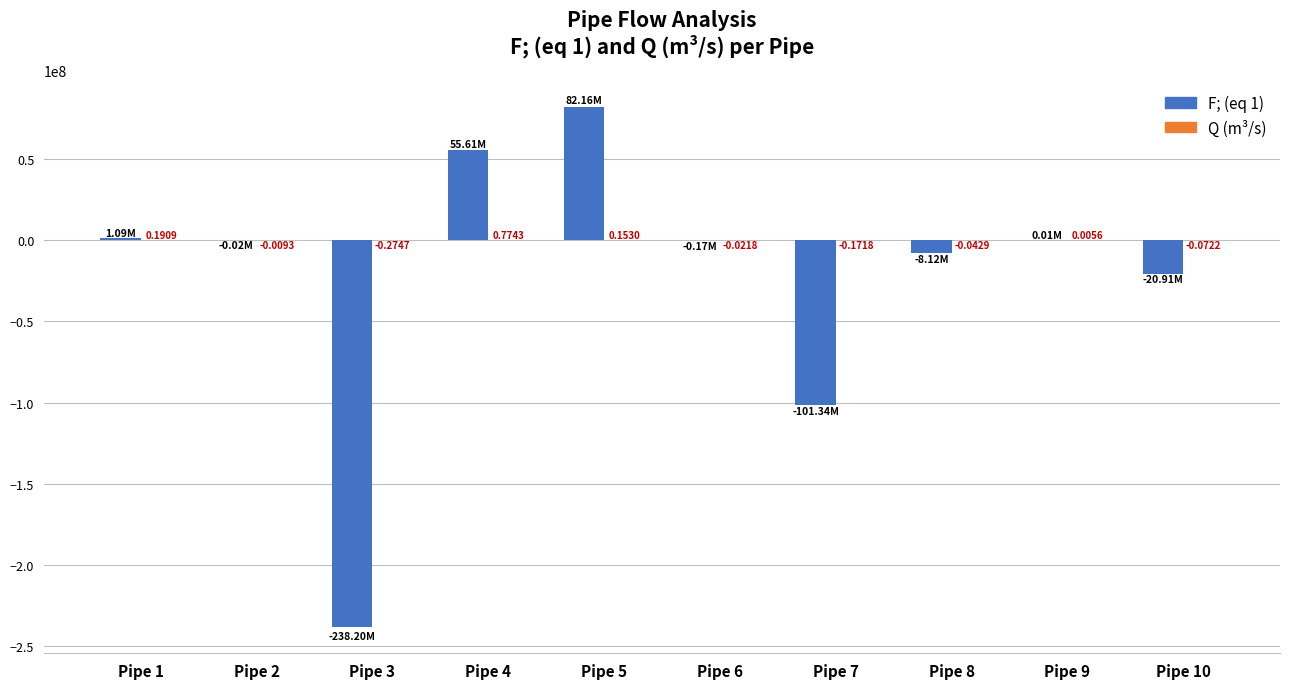

Count the number of categories in the chart.

10